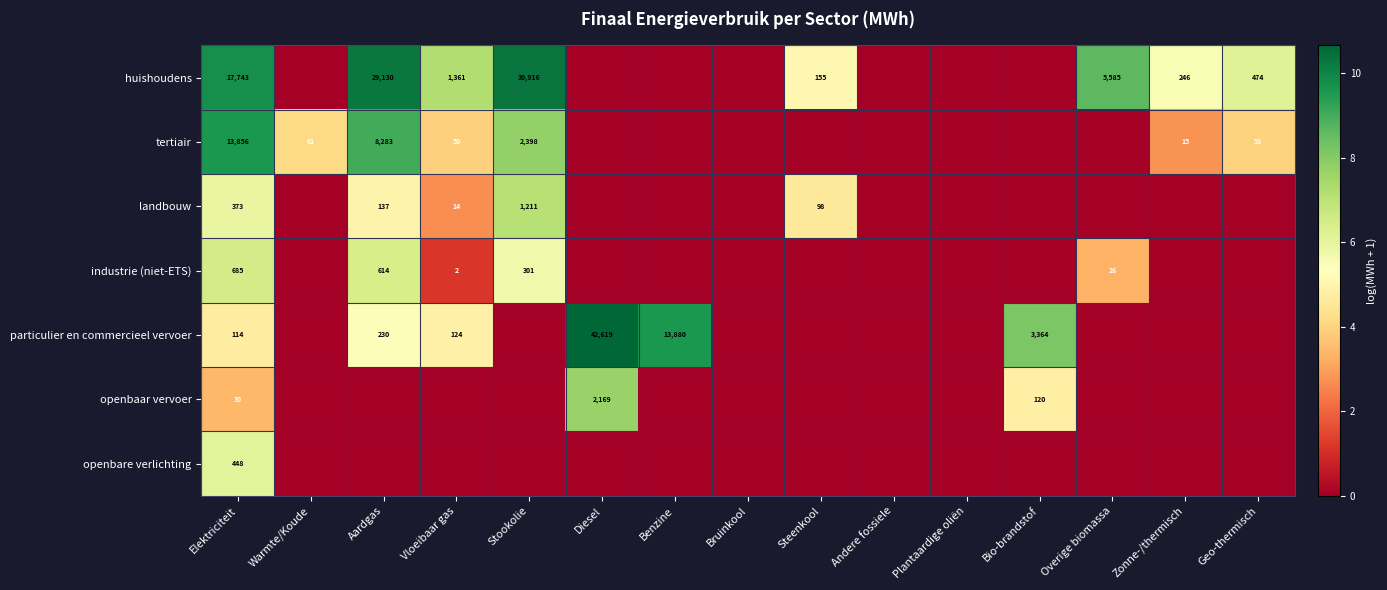

The value of openbaar vervoer at Steenkool is 0.0. True or false?

True